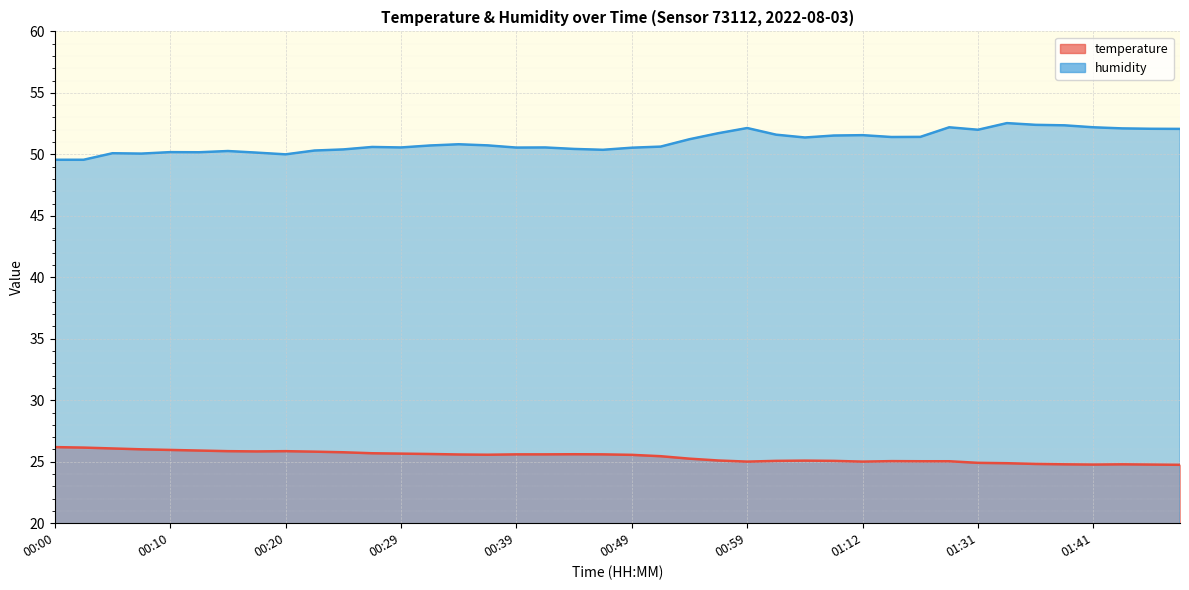

Reading right to left, what are all the values shown in this chart?

temperature: 24.8	24.8	24.8	24.8	24.8	24.8	24.9	24.9	25.0	25.0	25.1	25.0	25.1	25.1	25.1	25.0	25.1	25.2	25.4	25.6	25.6	25.6	25.6	25.6	25.6	25.6	25.6	25.7	25.7	25.8	25.8	25.9	25.8	25.9	25.9	26.0	26.0	26.1	26.1	26.2
humidity: 52.1	52.1	52.1	52.2	52.4	52.4	52.5	52.0	52.2	51.4	51.4	51.6	51.5	51.4	51.6	52.1	51.7	51.2	50.6	50.5	50.4	50.4	50.6	50.5	50.7	50.8	50.7	50.6	50.6	50.4	50.3	50.0	50.1	50.3	50.2	50.2	50.1	50.1	49.6	49.6